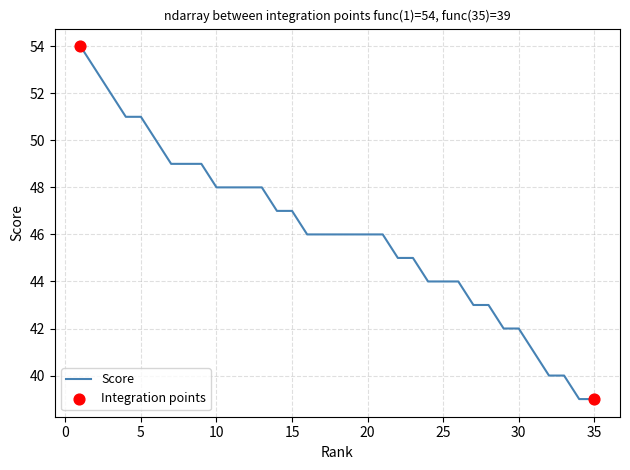

What is the smallest value displayed?

39